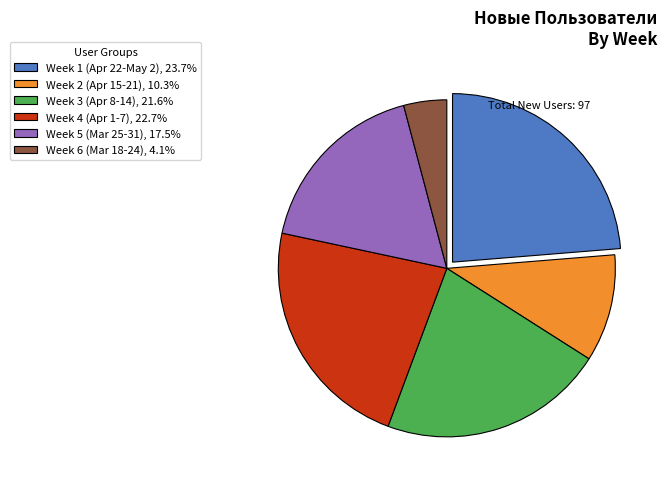

Is there a majority slice in this chart?

No